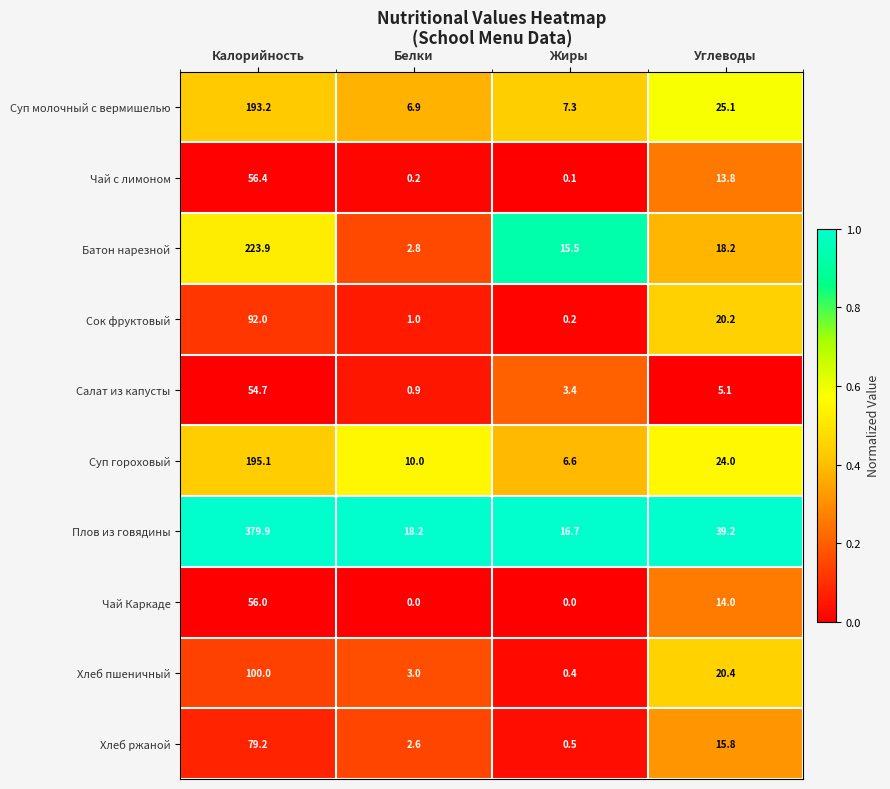

What is the sum of all Суп молочный с вермишелью values?

232.5